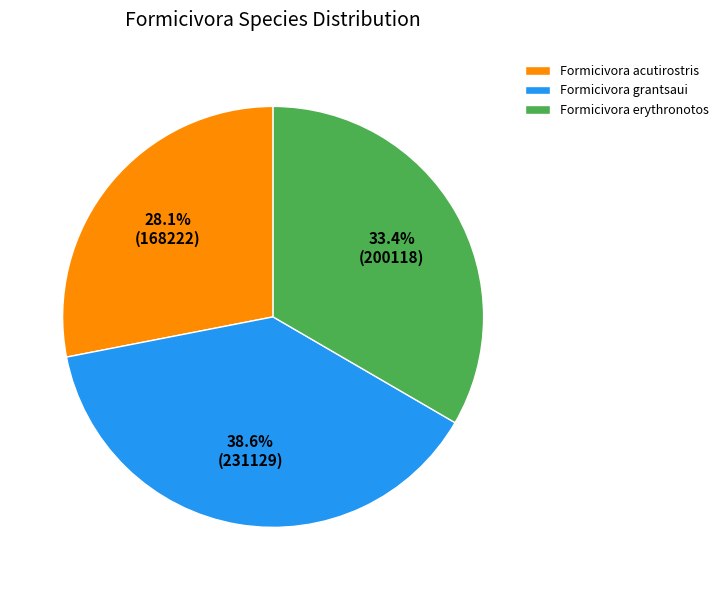

To the nearest percent, what is the difference between the Formicivora acutirostris and Formicivora grantsaui slice percentages?

10%